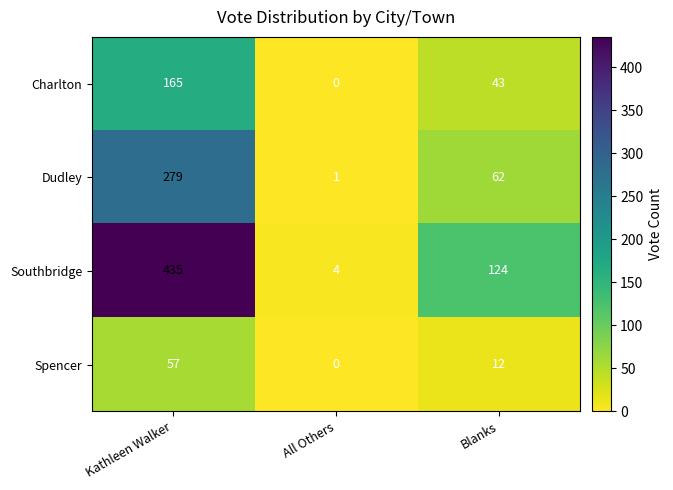

List the series in order of their overall mean, lowest first.

Spencer, Charlton, Dudley, Southbridge